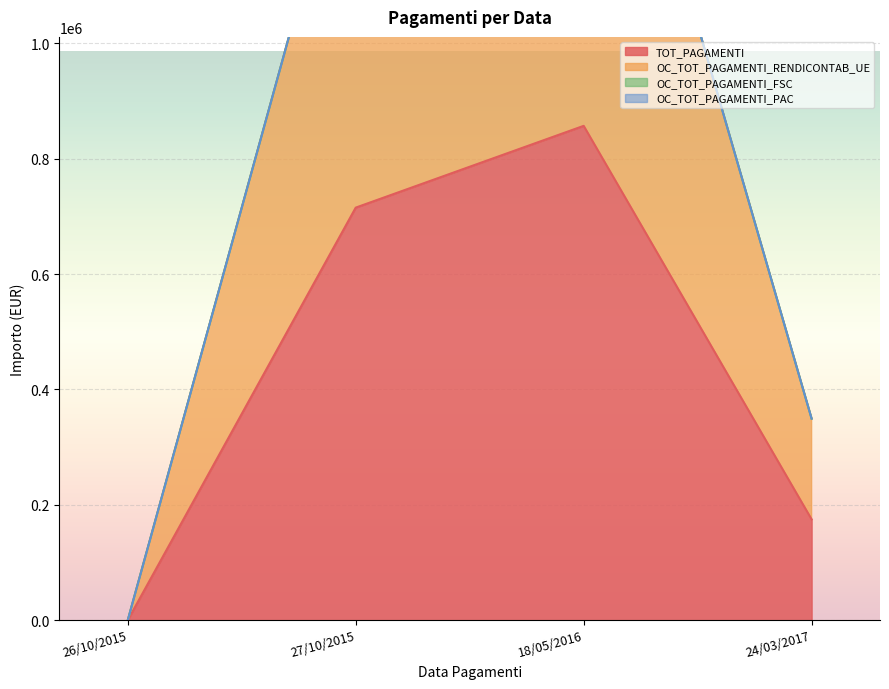

What is the maximum value for TOT_PAGAMENTI?

857116.6